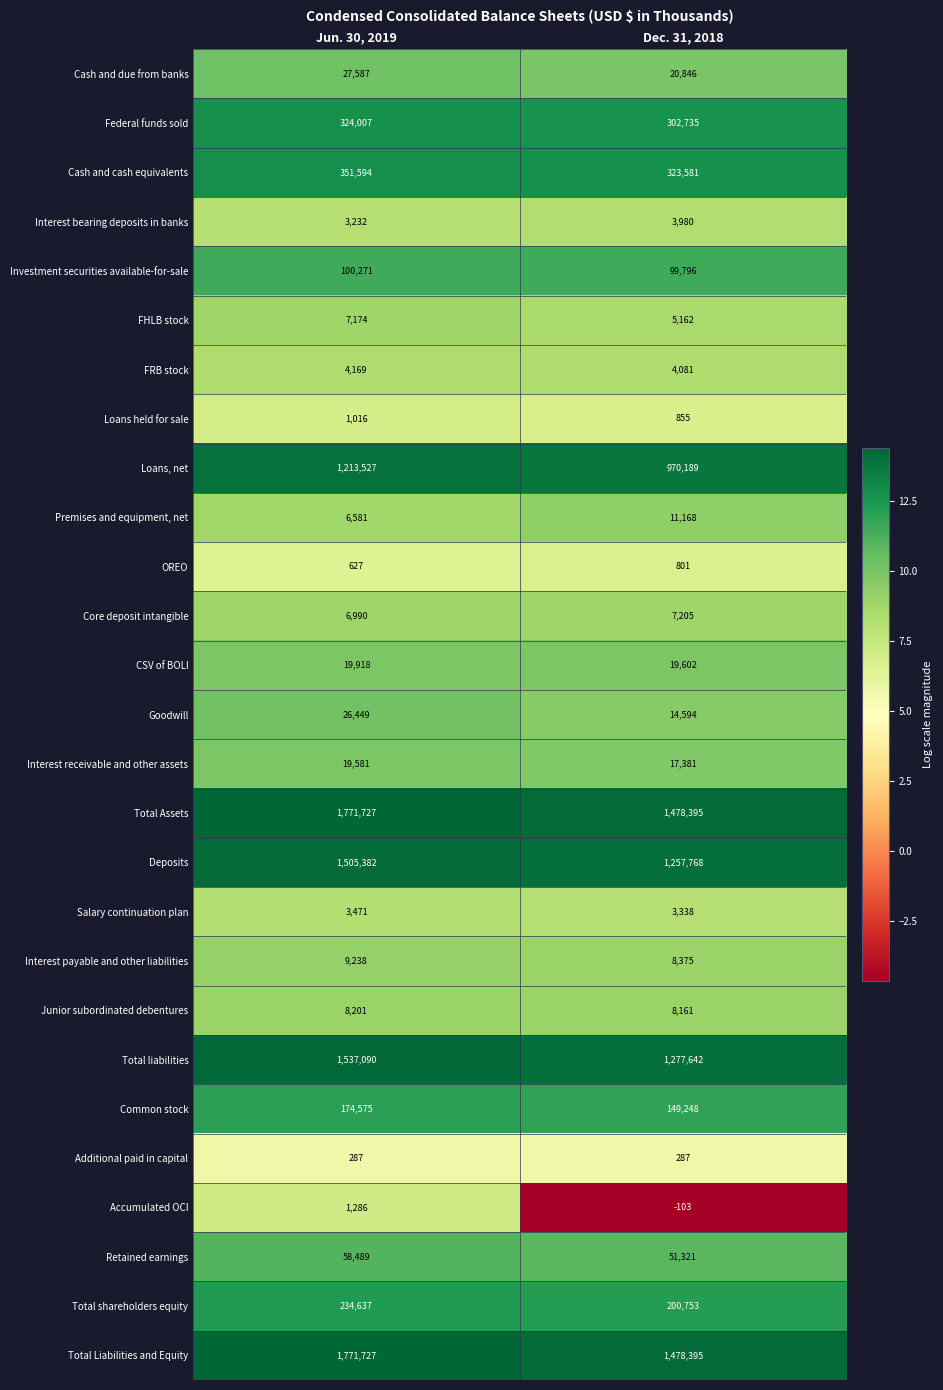

Is the value of Interest bearing deposits in banks at Jun. 30, 2019 greater than the value of Retained earnings at Dec. 31, 2018?

No